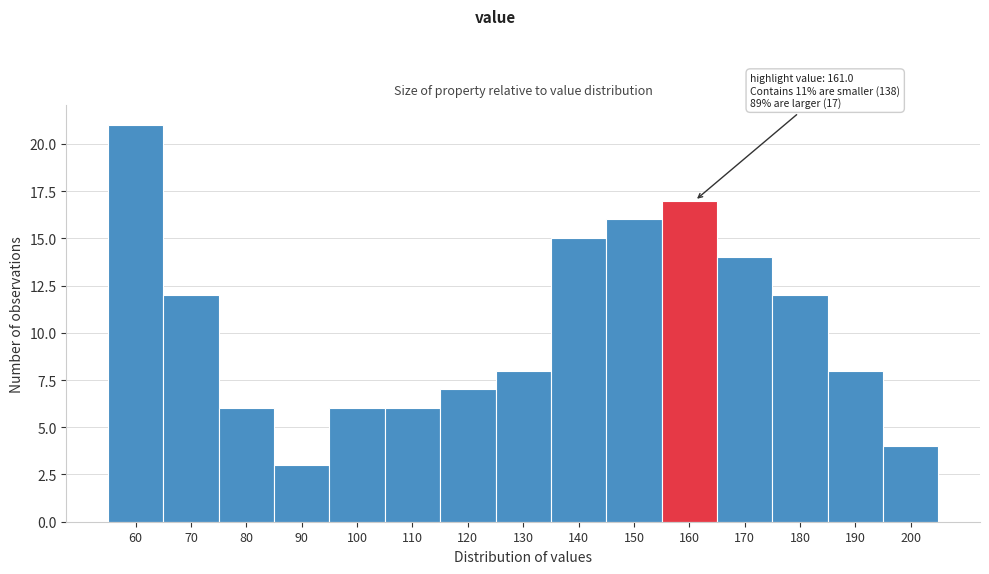

Reading right to left, transcribe all the data shown in this chart.

200=4	190=8	180=12	170=14	160=17	150=16	140=15	130=8	120=7	110=6	100=6	90=3	80=6	70=12	60=21